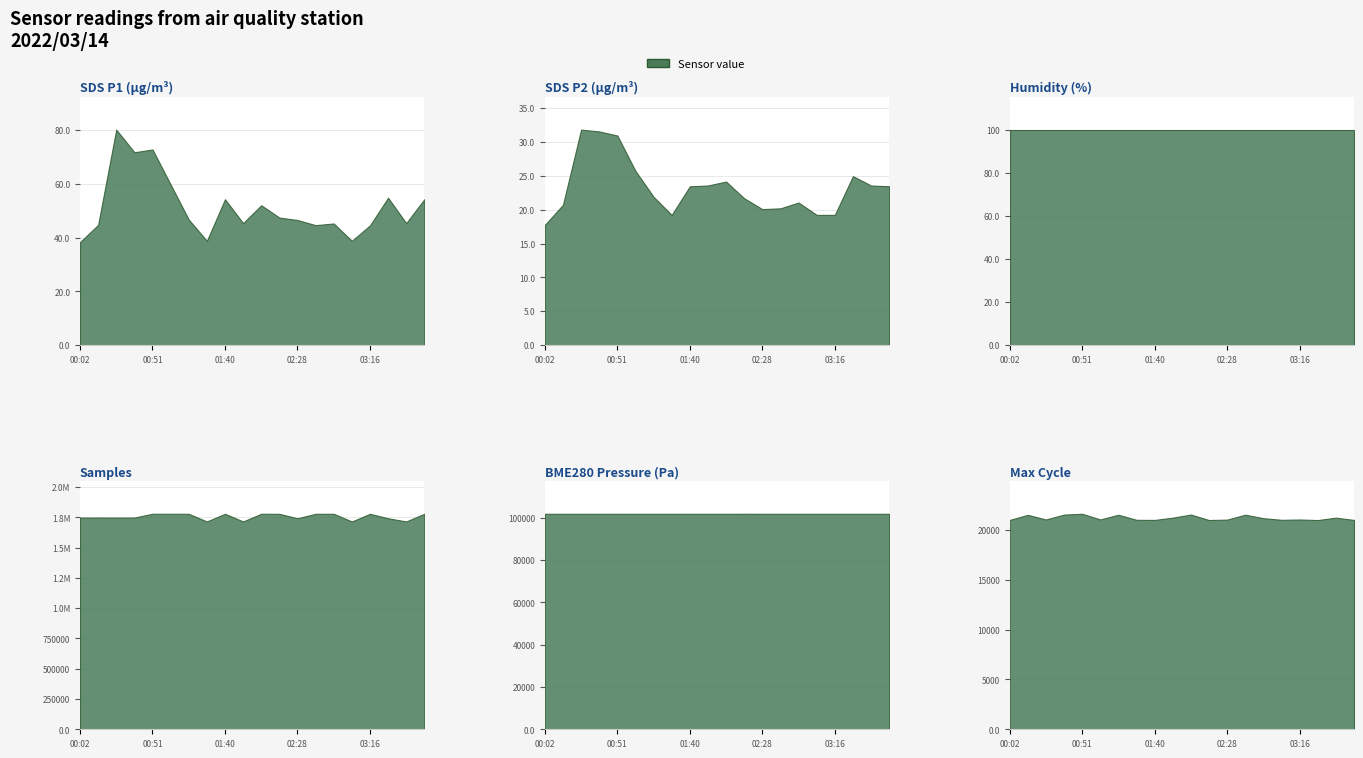

True or false: Max_cycle and SDS_P1 cross at least once.

False